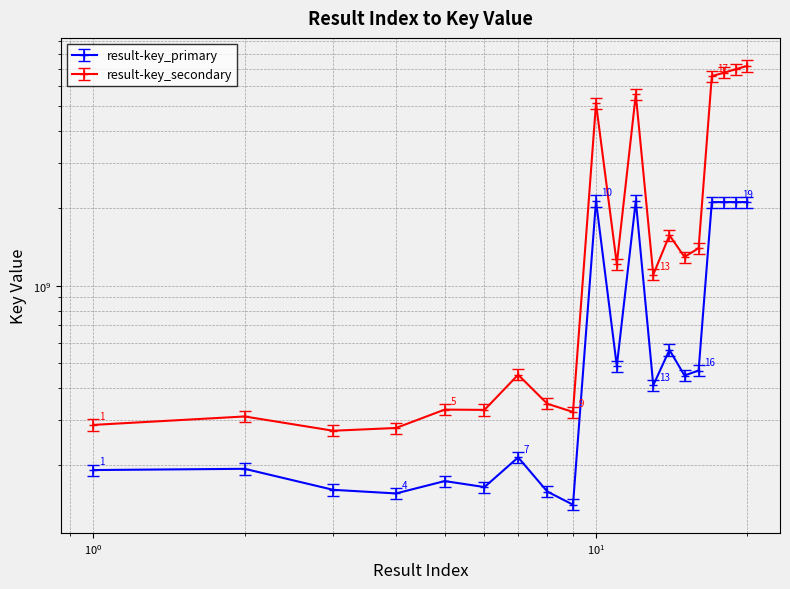

At which category does the data reach its first local peak?

2